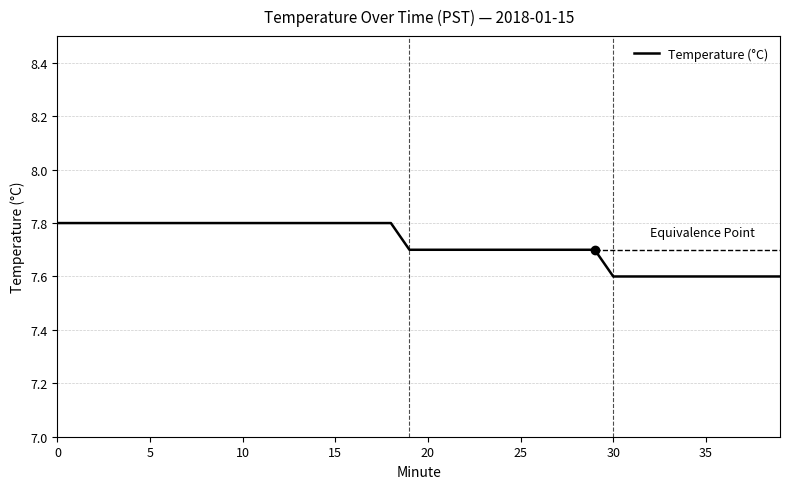

The value of Temperature (°C) at 15 is 7.8. True or false?

True